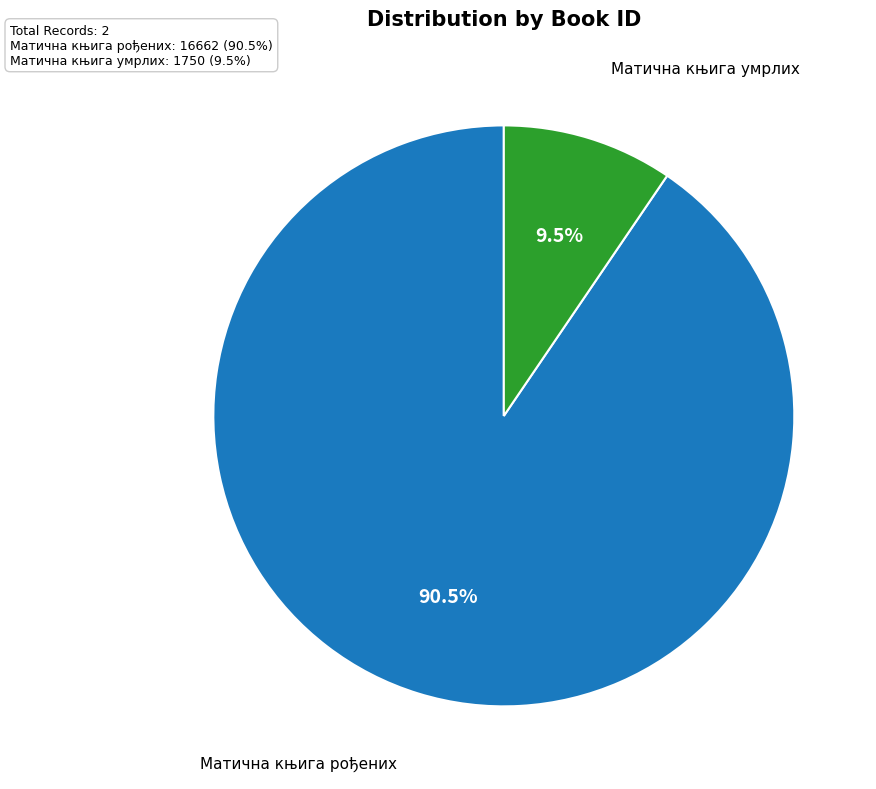

How many segments does this pie chart have?

2